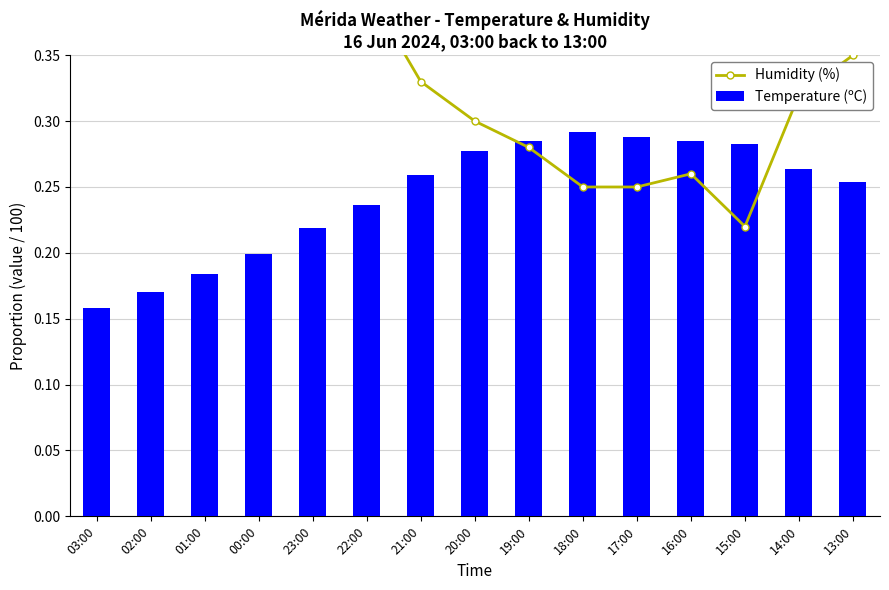

Rank the series by their average value, from lowest to highest.

Temperature (ºC), Humidity (%)